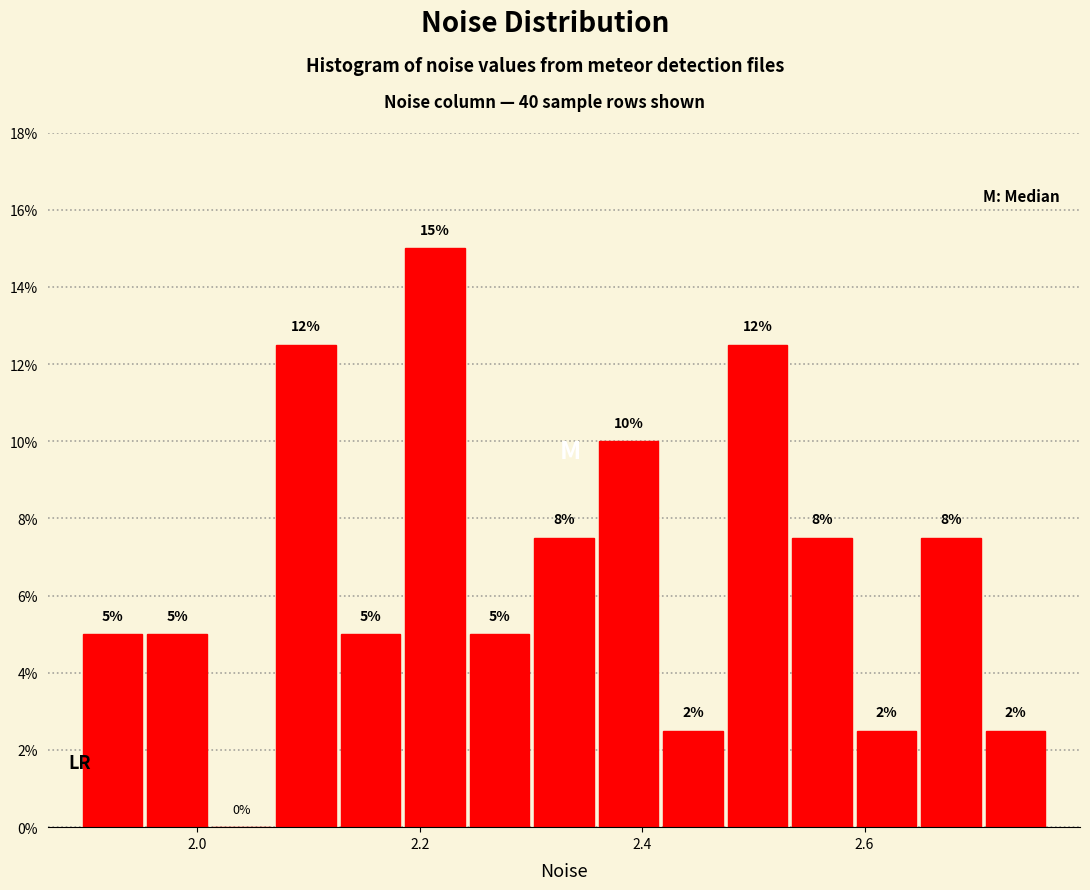

Read against the x-axis, roughly where is the centre of the tallest bar?

2.22